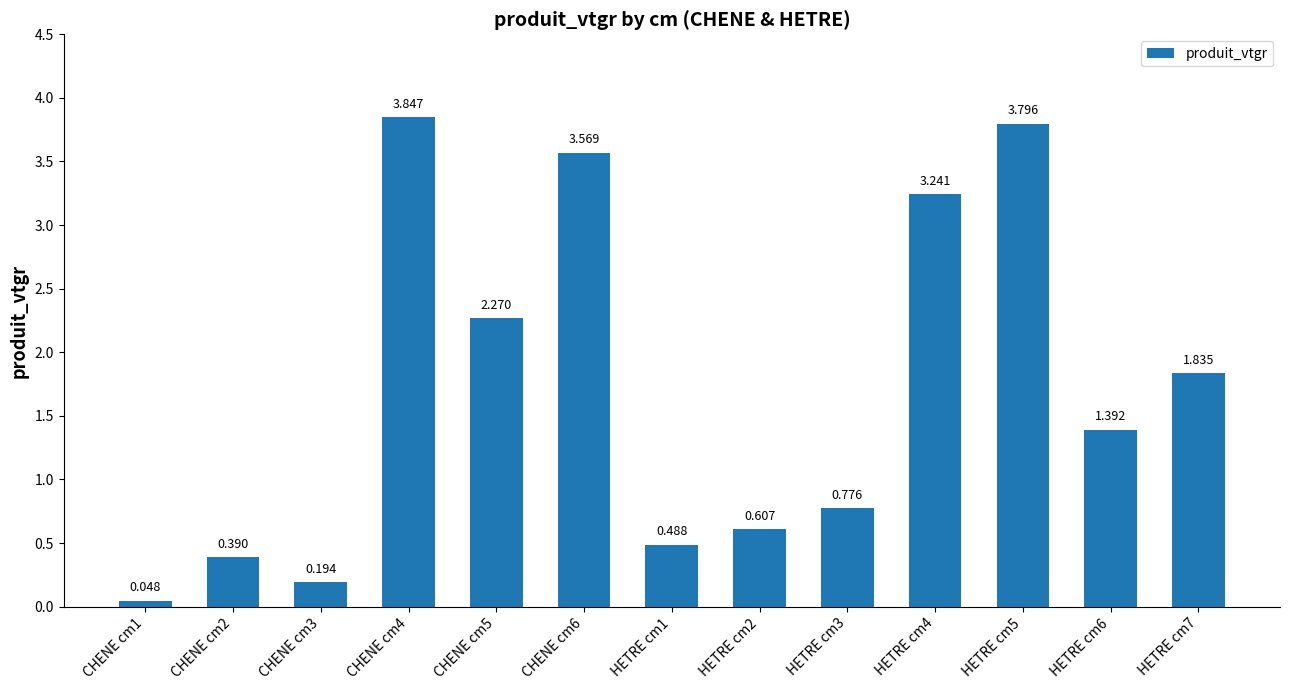

Rank the categories by value from highest to lowest.

CHENE cm4, HETRE cm5, CHENE cm6, HETRE cm4, CHENE cm5, HETRE cm7, HETRE cm6, HETRE cm3, HETRE cm2, HETRE cm1, CHENE cm2, CHENE cm3, CHENE cm1